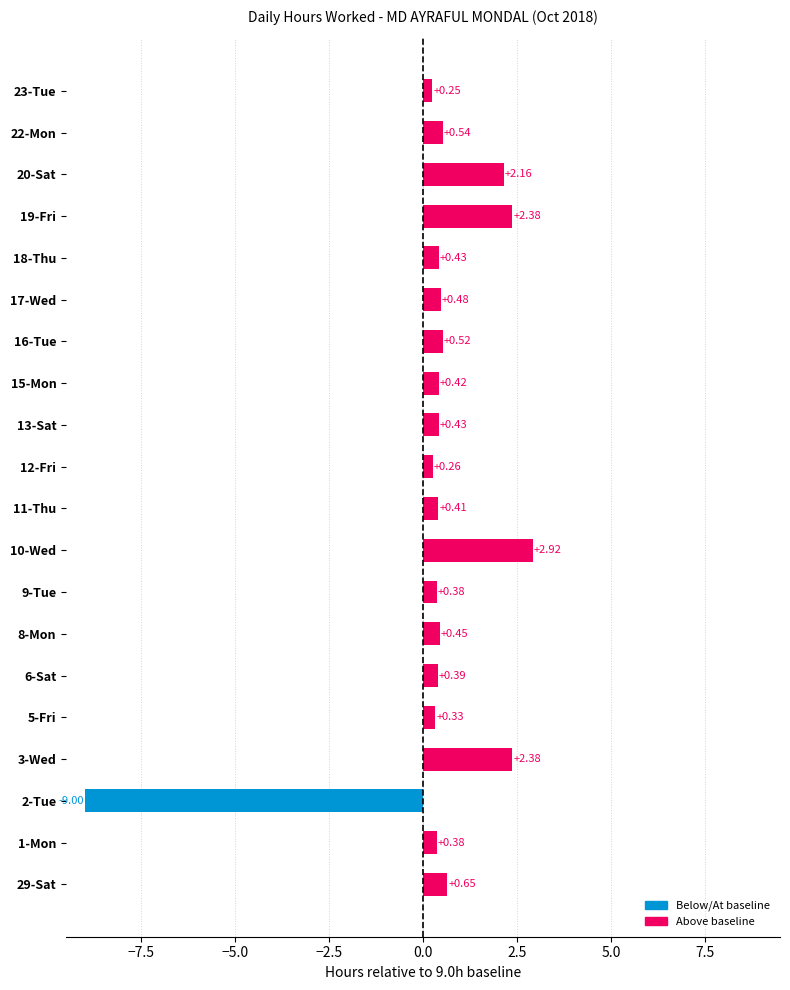

How many positive values are there?

19